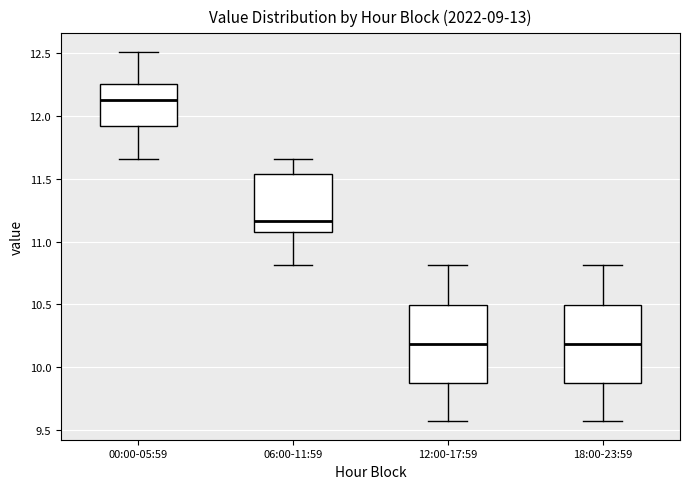

Where does the upper whisker of the box for 18:00-23:59 end on the y-axis? The values are not printed on the chart, so give them approximately, as read against the axis.

10.80